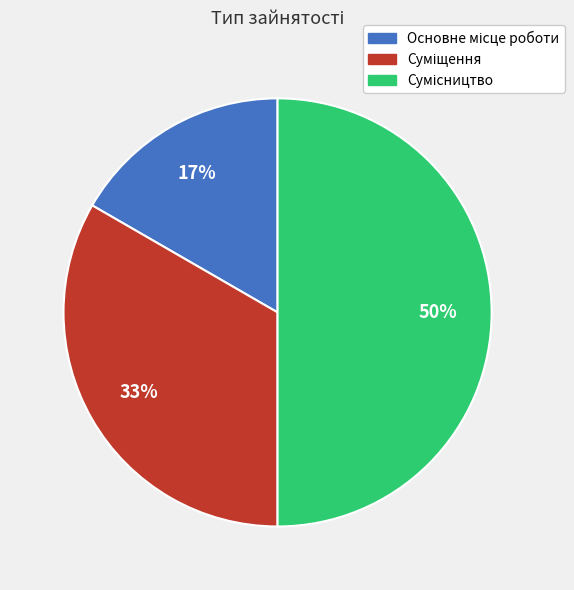

To the nearest percent, what is the difference between the largest and smallest slice percentages?

33%